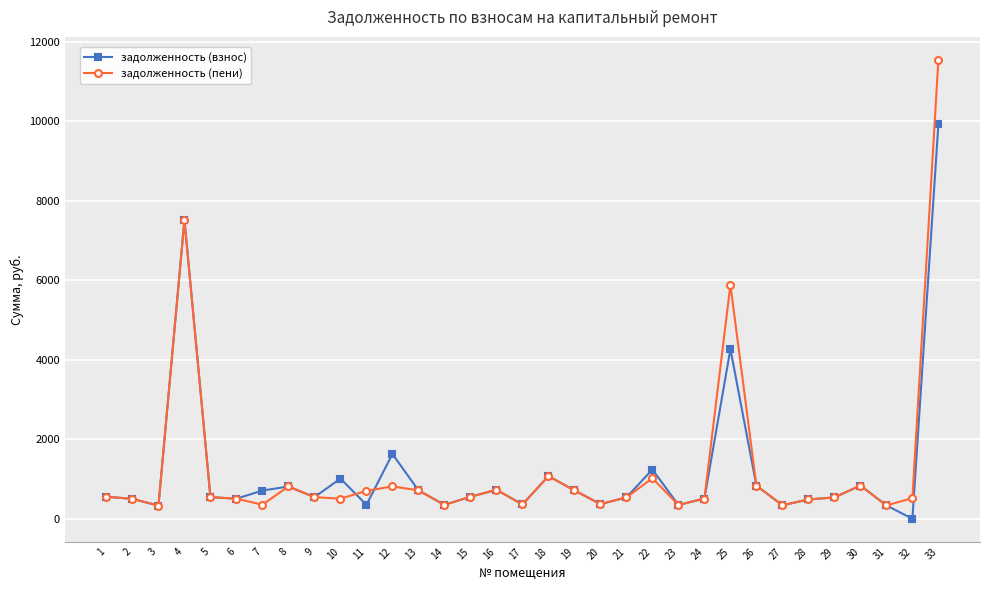

True or false: задолженность (пени) and задолженность (взнос) cross at least once.

True